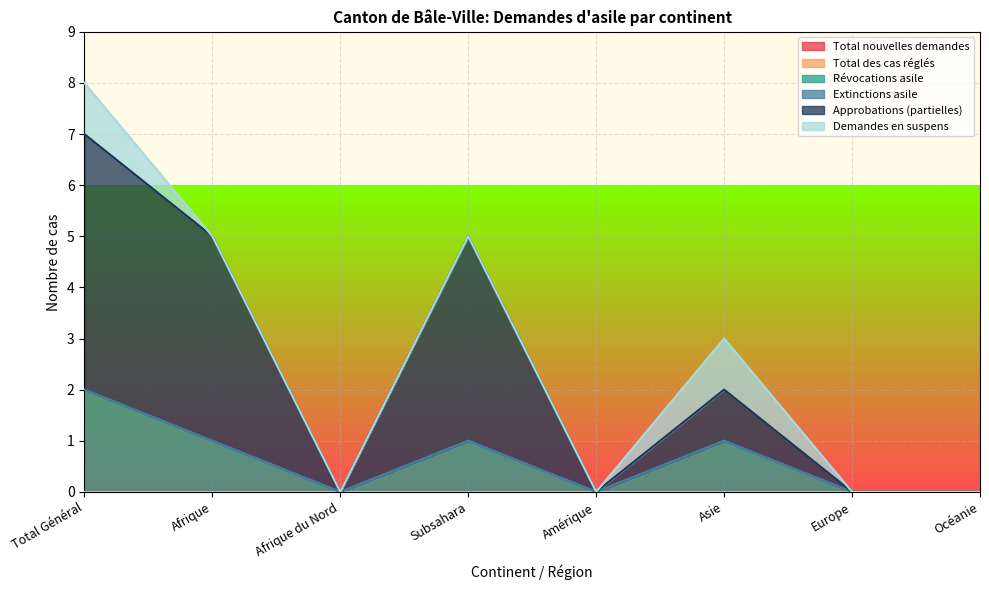

What is the difference between the maximum and minimum values in the Demandes en suspens series?

1